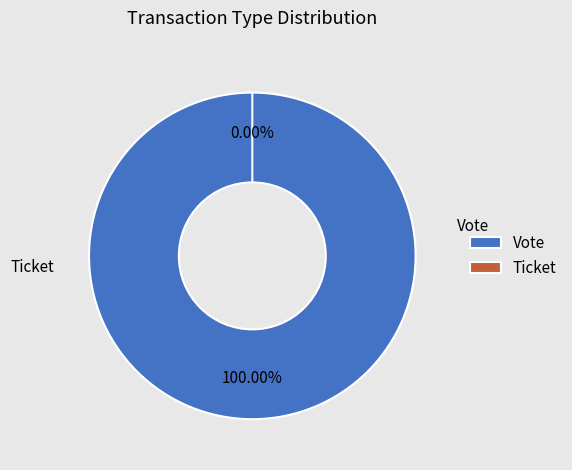

Which slice represents more than half of the pie?

Vote